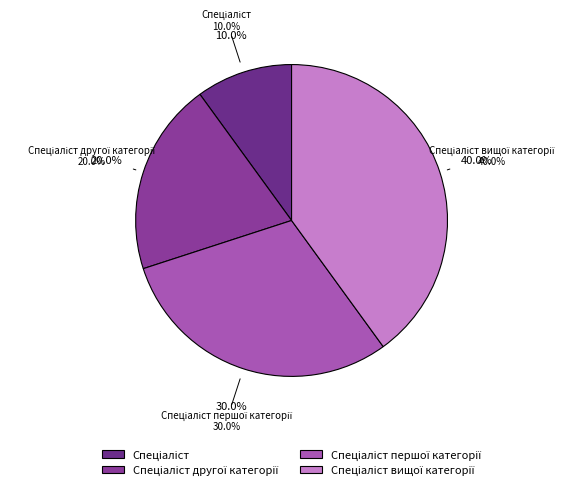

Does any single category account for the majority?

No